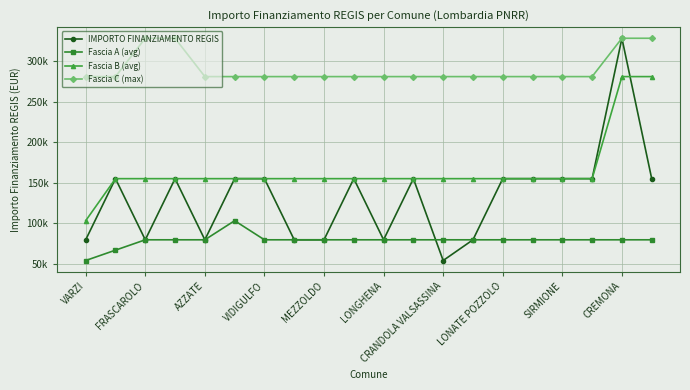

Where do IMPORTO FINANZIAMENTO REGIS and Fascia B (avg) first cross each other?

18 and 19